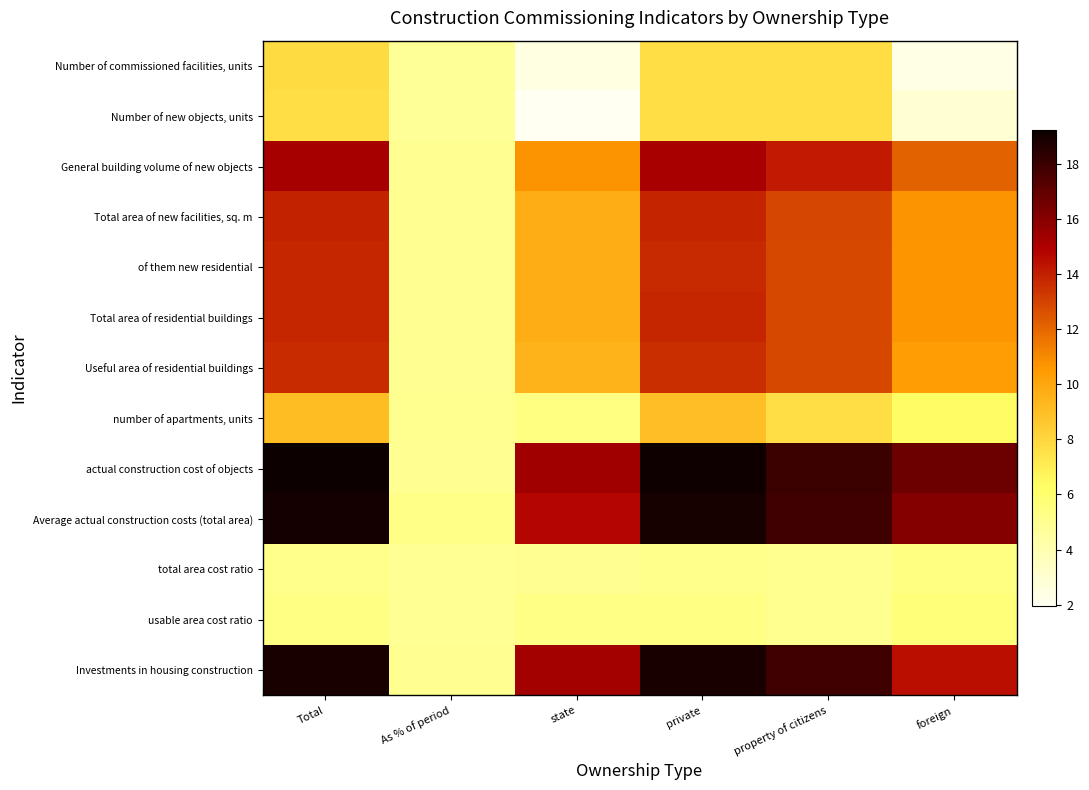

What is the spread (max minus min) of values at private?

14.0